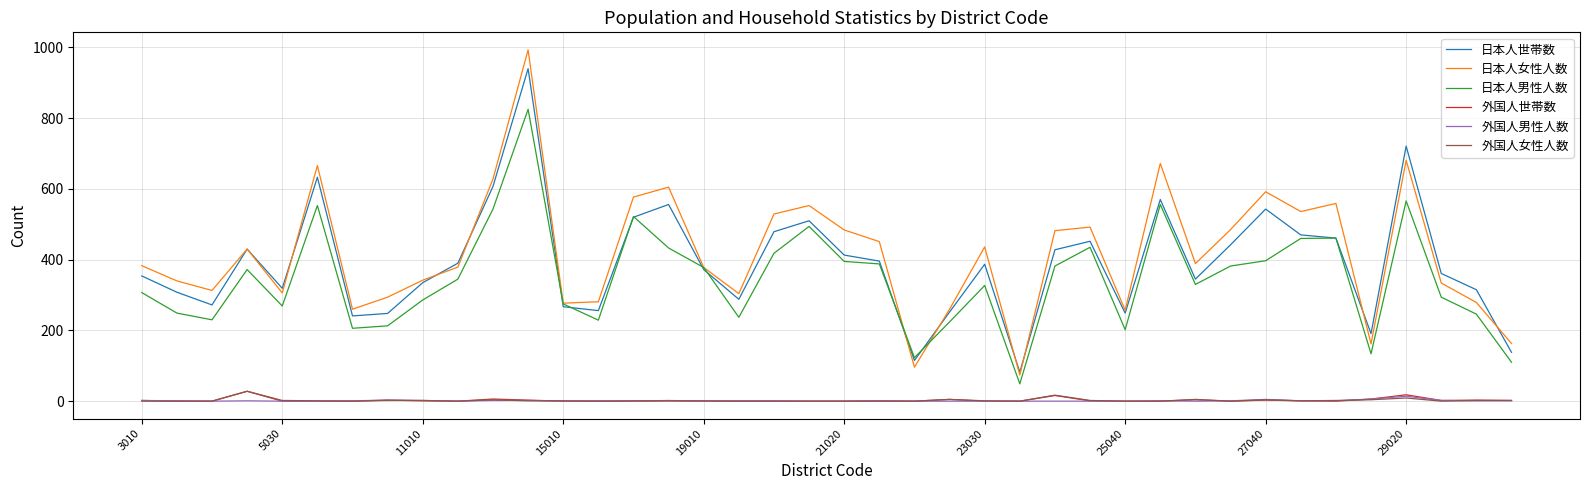

True or false: 外国人世帯数 and 日本人世帯数 cross at least once.

False